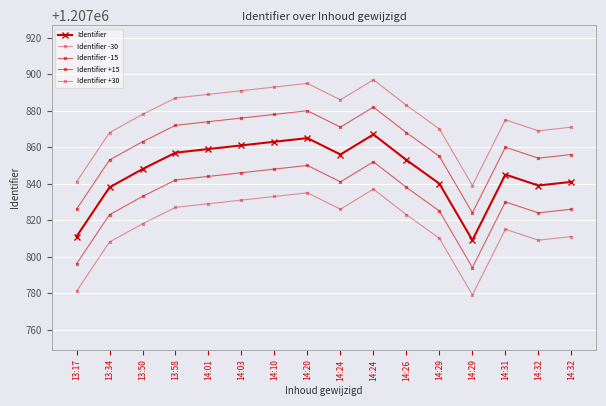

How many lines are shown in the chart?

5